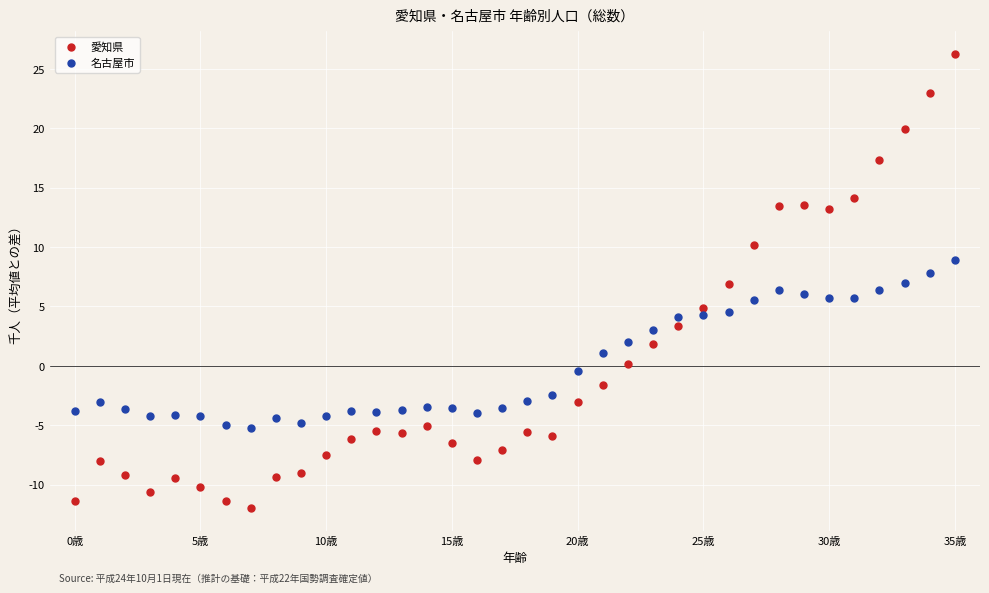

Which series reaches the maximum Y coordinate?

愛知県